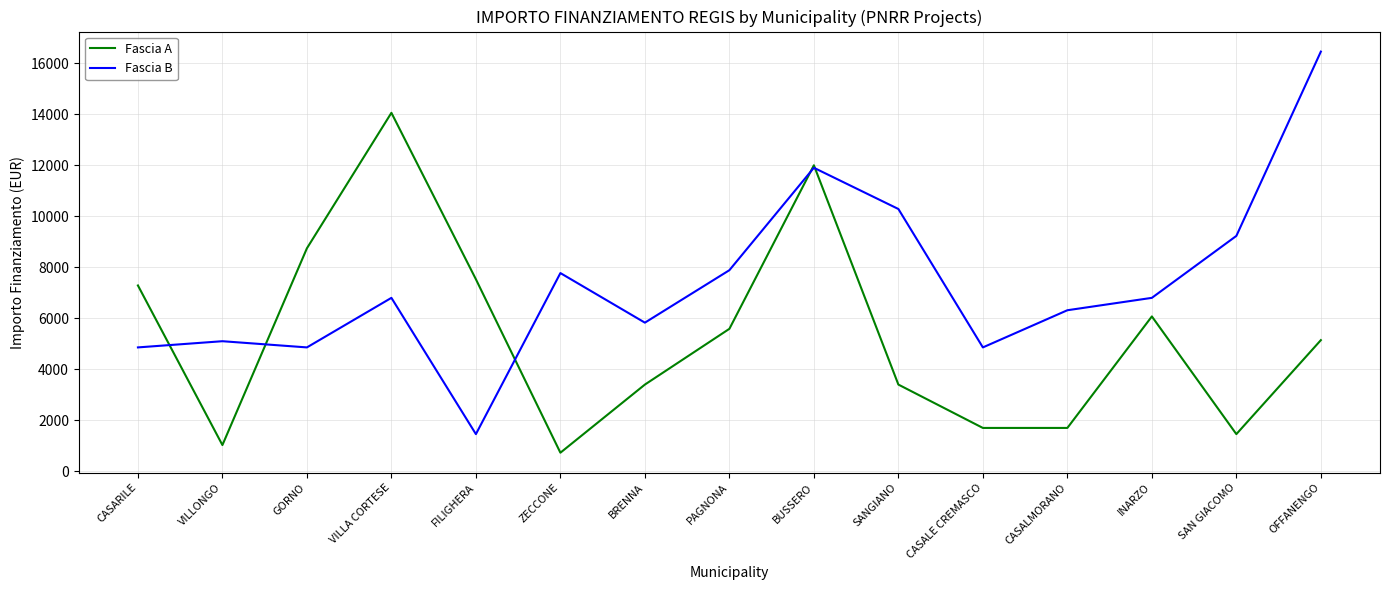

Reading right to left, transcribe all the data shown in this chart.

Fascia A: OFFANENGO=5145	SAN GIACOMO=1458	INARZO=6075	CASALMORANO=1701	CASALE CREMASCO=1701	SANGIANO=3402	BUSSERO=12005	PAGNONA=5589	BRENNA=3402	ZECCONE=729	FILIGHERA=7533	VILLA CORTESE=14063	GORNO=8748	VILLONGO=1029	CASARILE=7290
Fascia B: OFFANENGO=16464	SAN GIACOMO=9234	INARZO=6804	CASALMORANO=6318	CASALE CREMASCO=4860	SANGIANO=10290	BUSSERO=11907	PAGNONA=7889	BRENNA=5831	ZECCONE=7776	FILIGHERA=1458	VILLA CORTESE=6804	GORNO=4860	VILLONGO=5103	CASARILE=4860